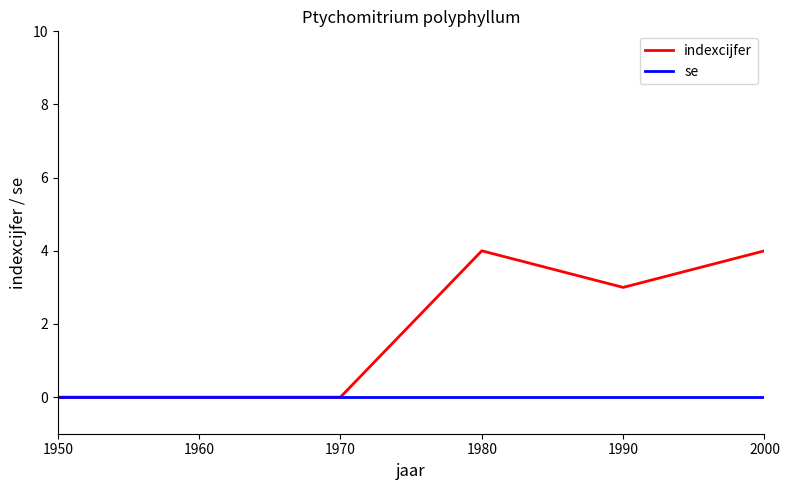

Reading right to left, list all the values displayed in this chart.

indexcijfer: 2000=4	1990=3	1980=4	1970=0	1960=0	1950=0
se: 2000=0	1990=0	1980=0	1970=0	1960=0	1950=0